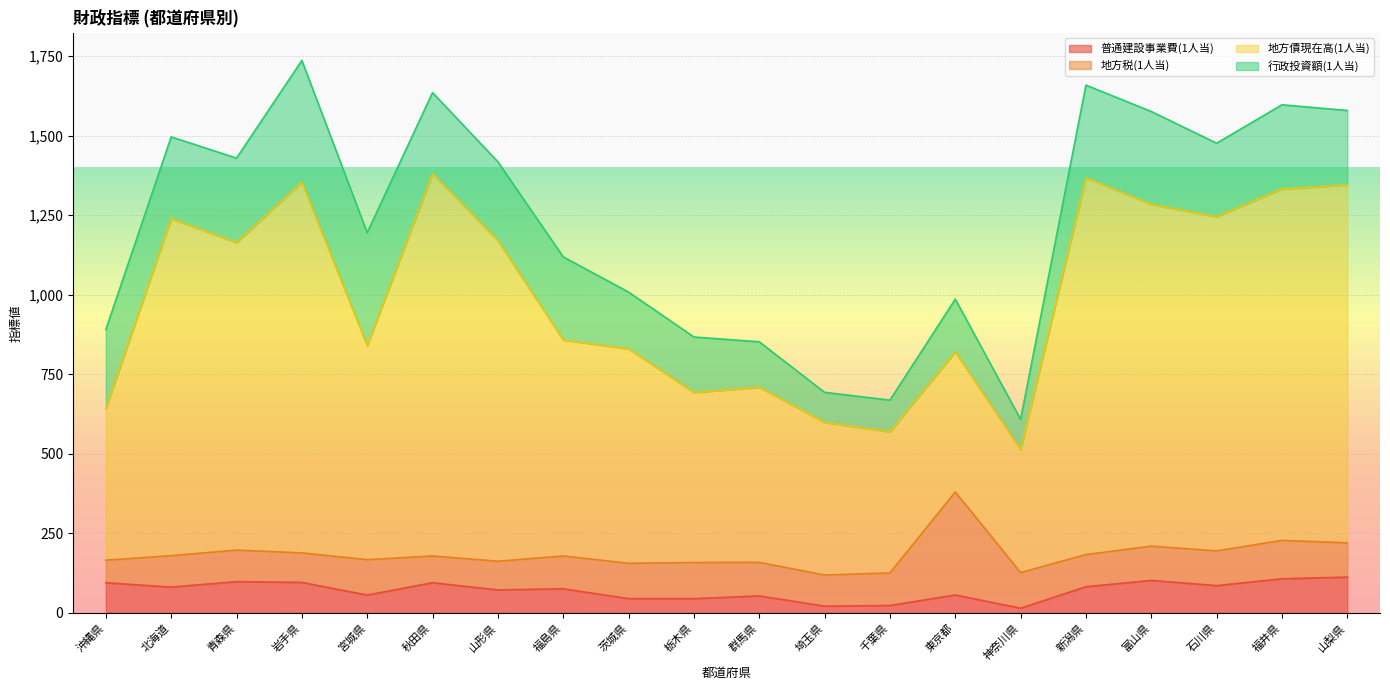

True or false: 地方債現在高(1人当) and 普通建設事業費(1人当) intersect in this chart.

False